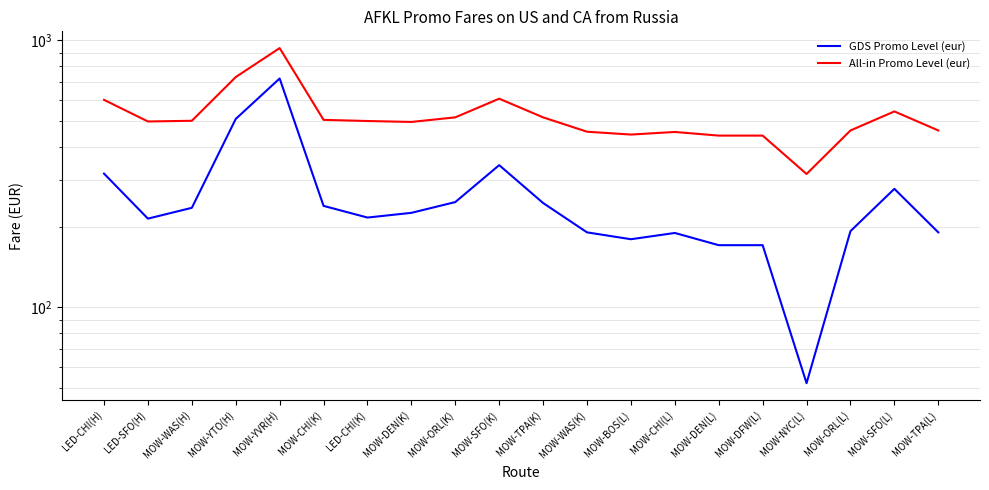

Which series has the largest range (max minus min)?

GDS Promo Level (eur)